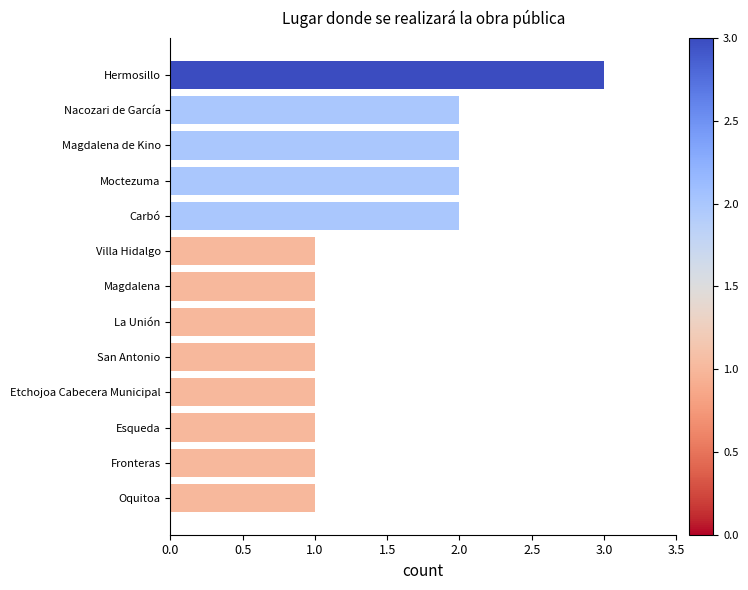

Count the number of categories in the chart.

13